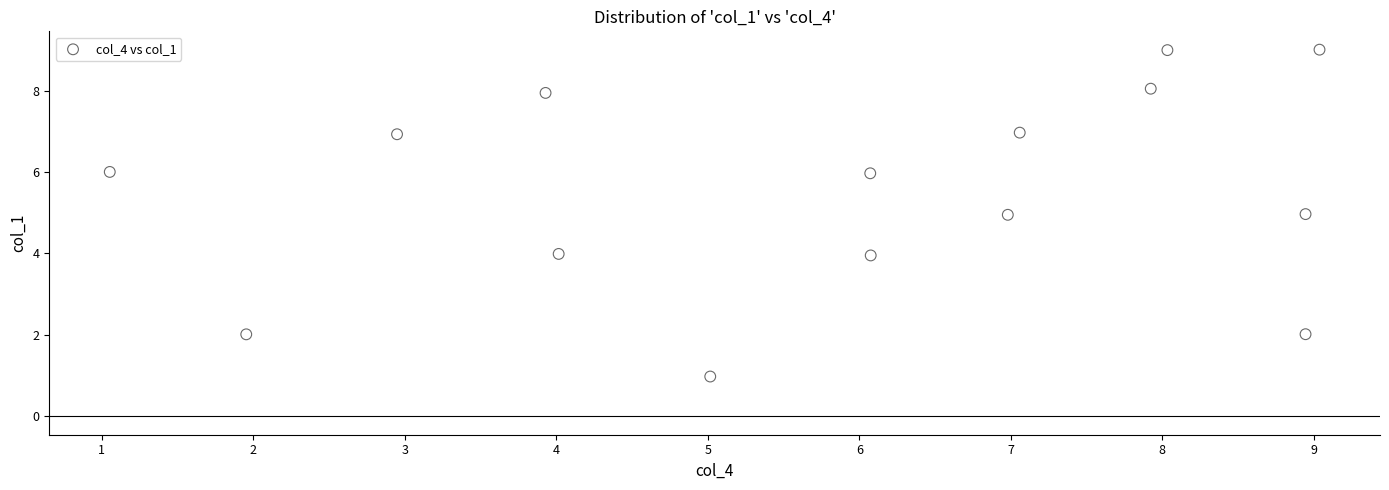

What is the range of Y values (max minus min)?

8.0